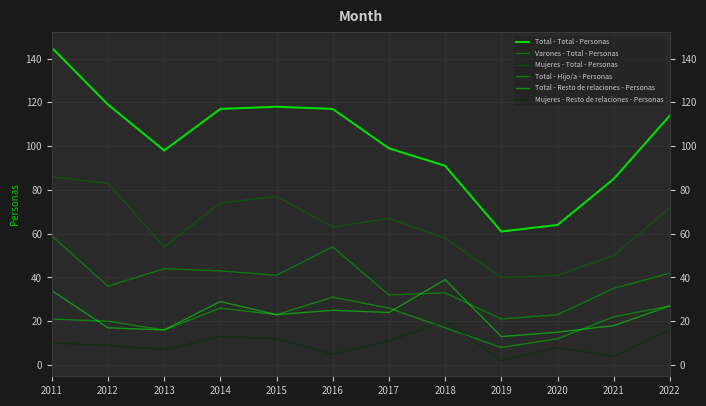

List the labels in order of Mujeres - Resto de relaciones - Personas value, largest first.

2018, 2022, 2014, 2015, 2017, 2011, 2012, 2020, 2013, 2016, 2021, 2019